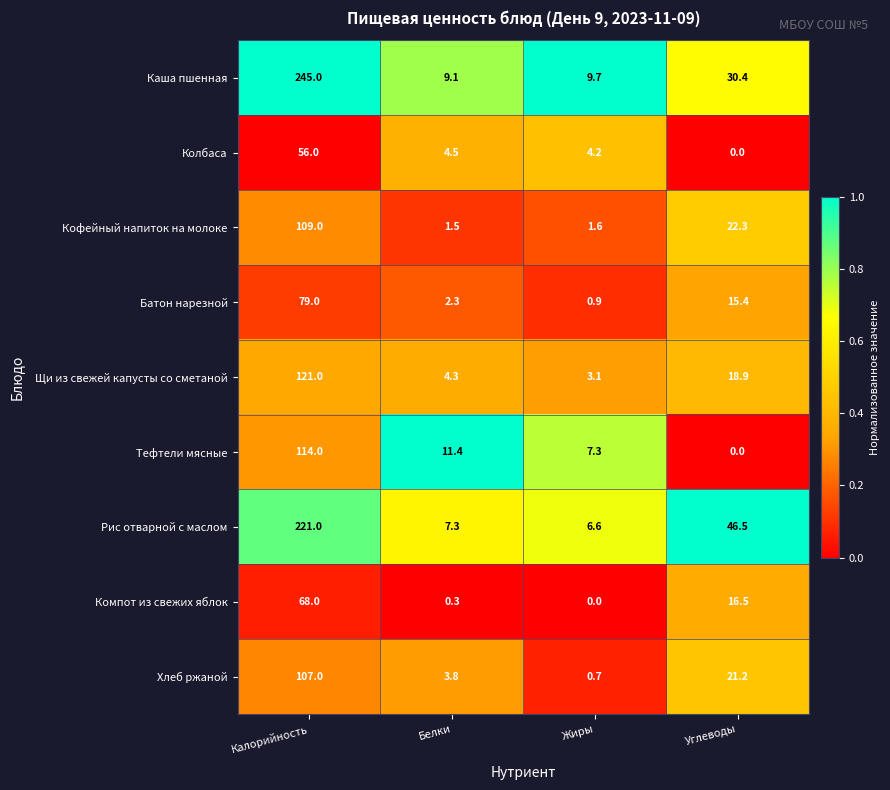

What is the average value of the Батон нарезной series?

24.4